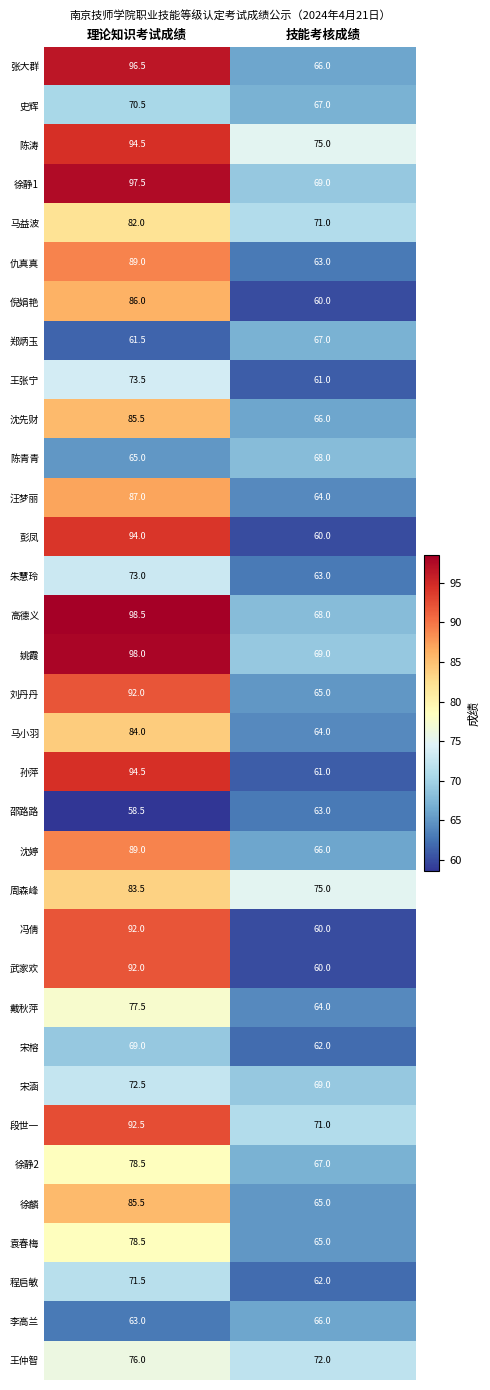

List the labels in order of 王仲智 value, smallest first.

技能考核成绩, 理论知识考试成绩